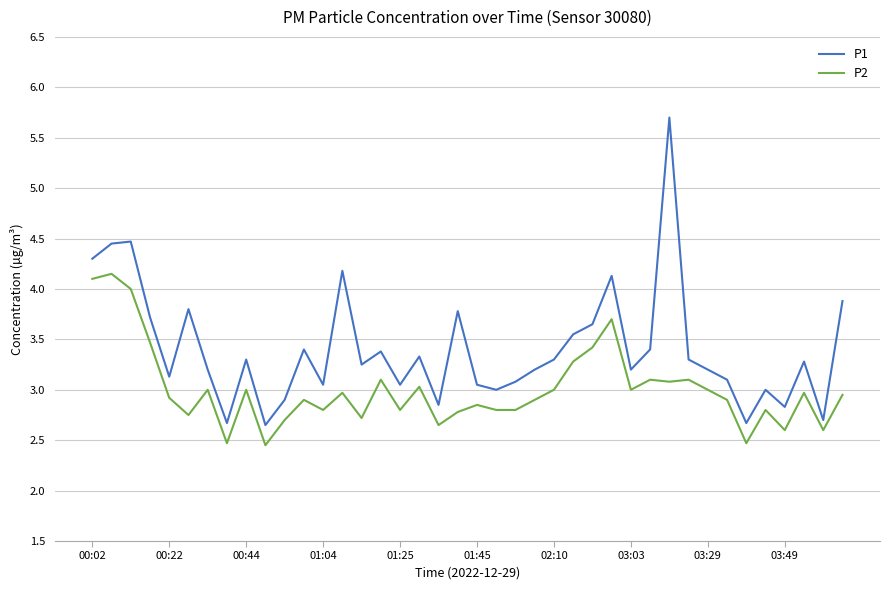

Which series has the largest total across all categories?

P1